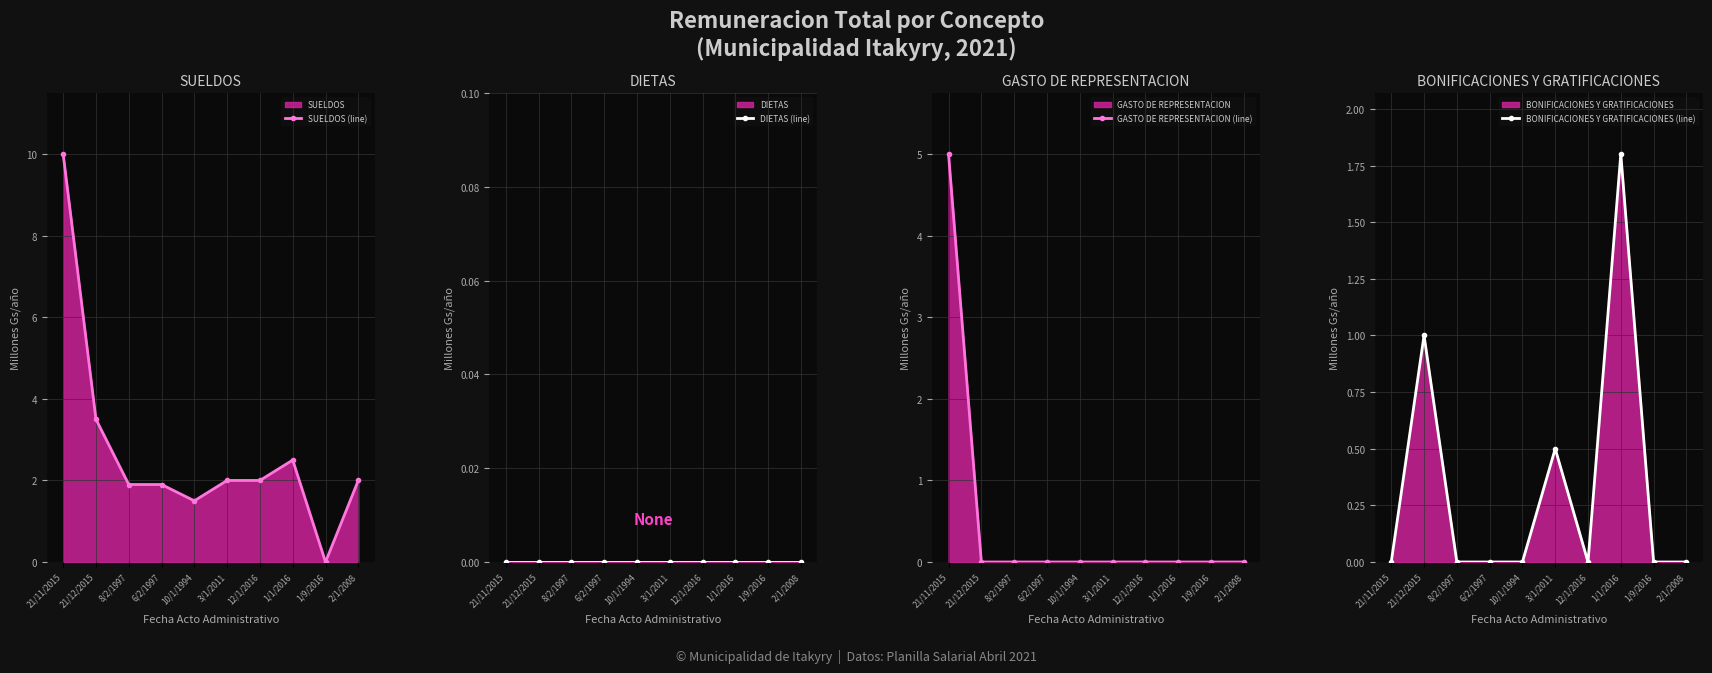

Count the number of data series in this chart.

4